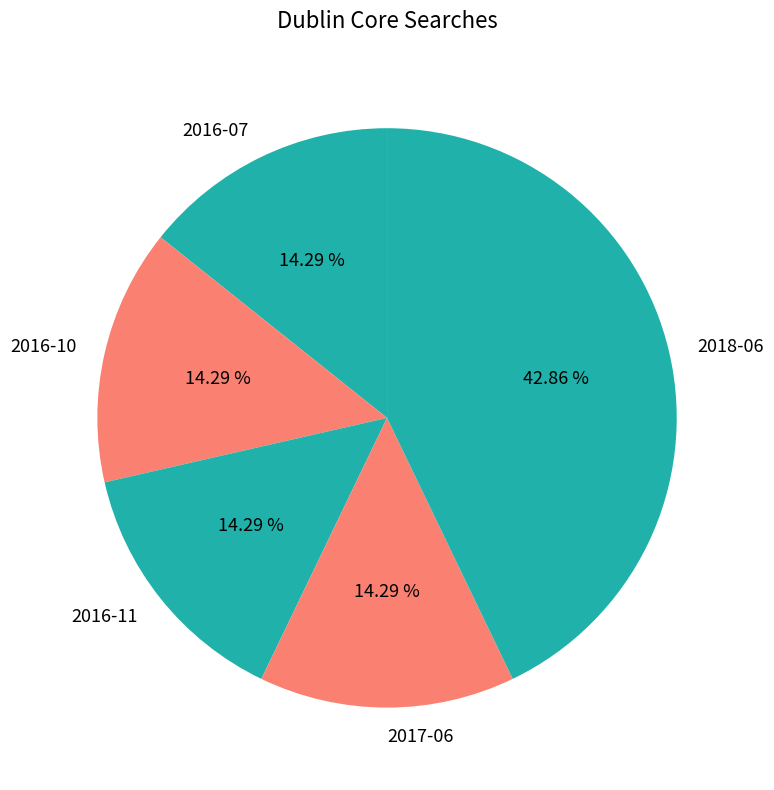

Combined, do 2017-06 and 2016-11 account for over 50%?

No